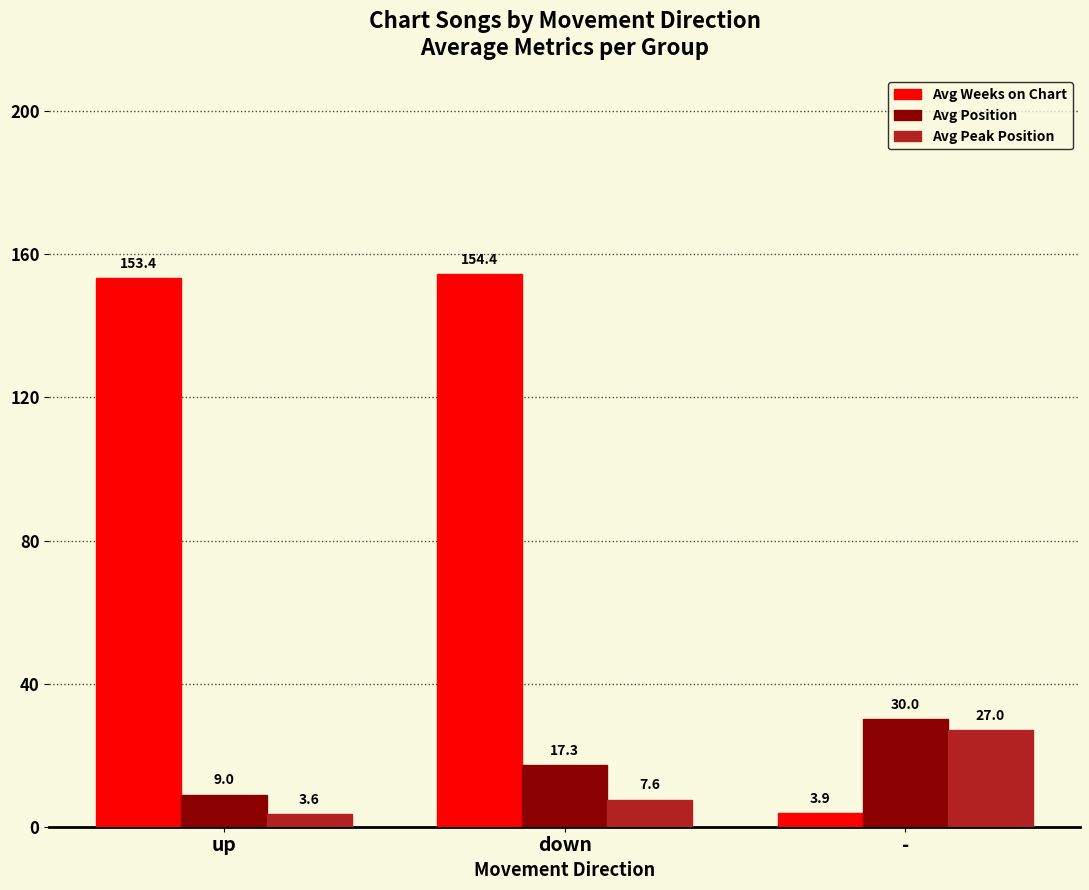

How many bars are there in total?

9